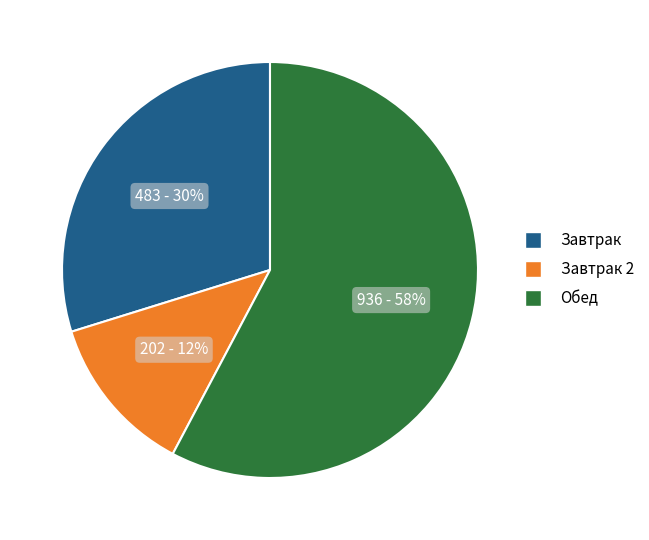

Is there a majority slice in this chart?

Yes